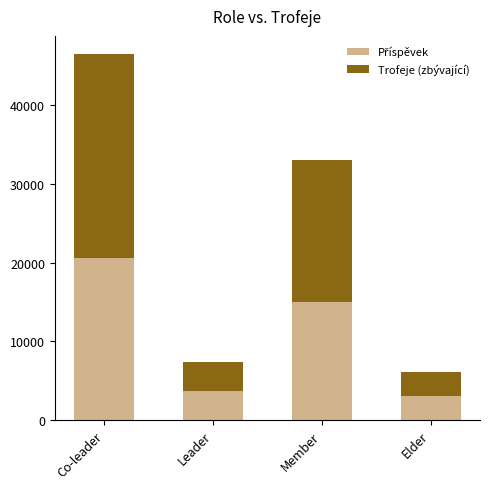

What is the total value across all series at Leader?

7330